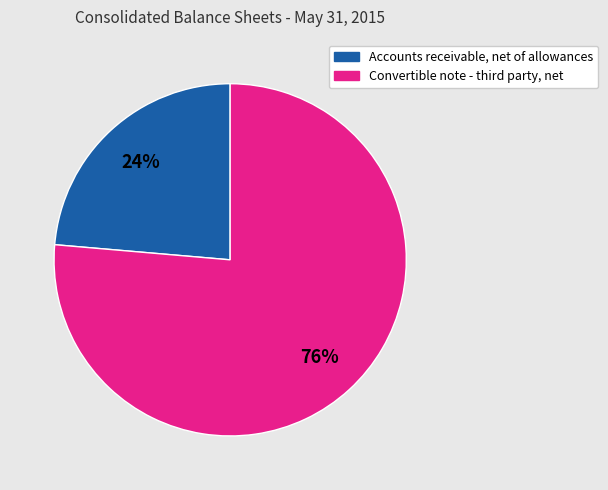

How many segments does this pie chart have?

2